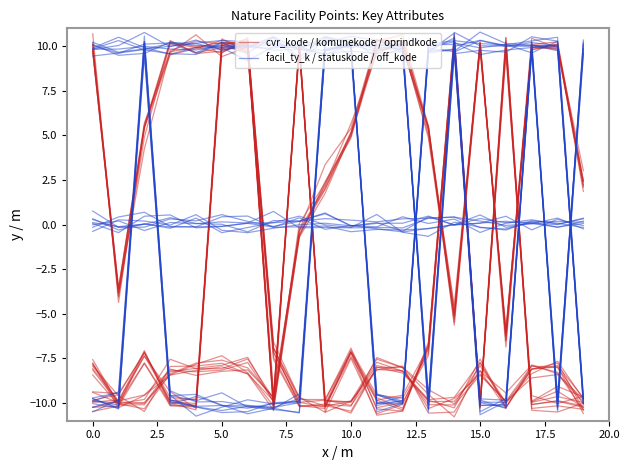

At which category is the sum across all series the highest?

17